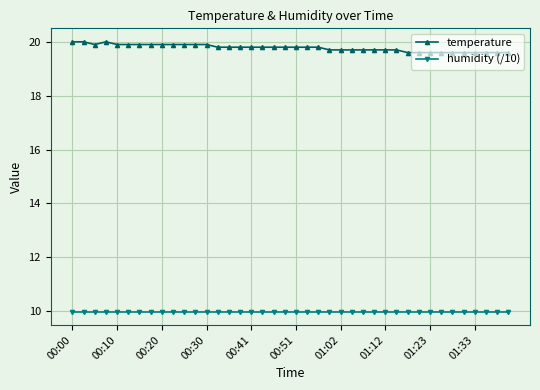

True or false: temperature and humidity (/10) cross at least once.

False